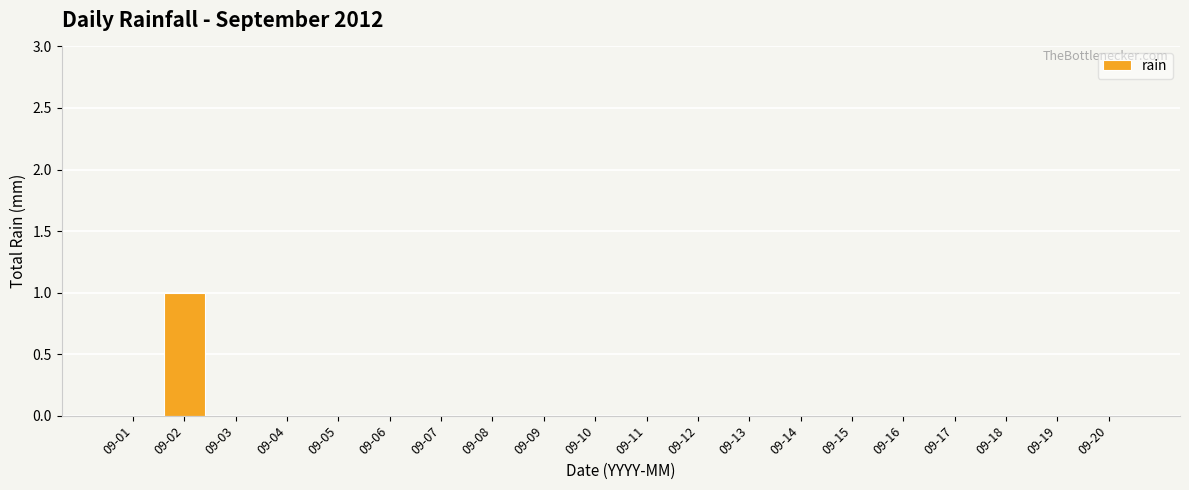

Which category has the highest value across all series?

09-02